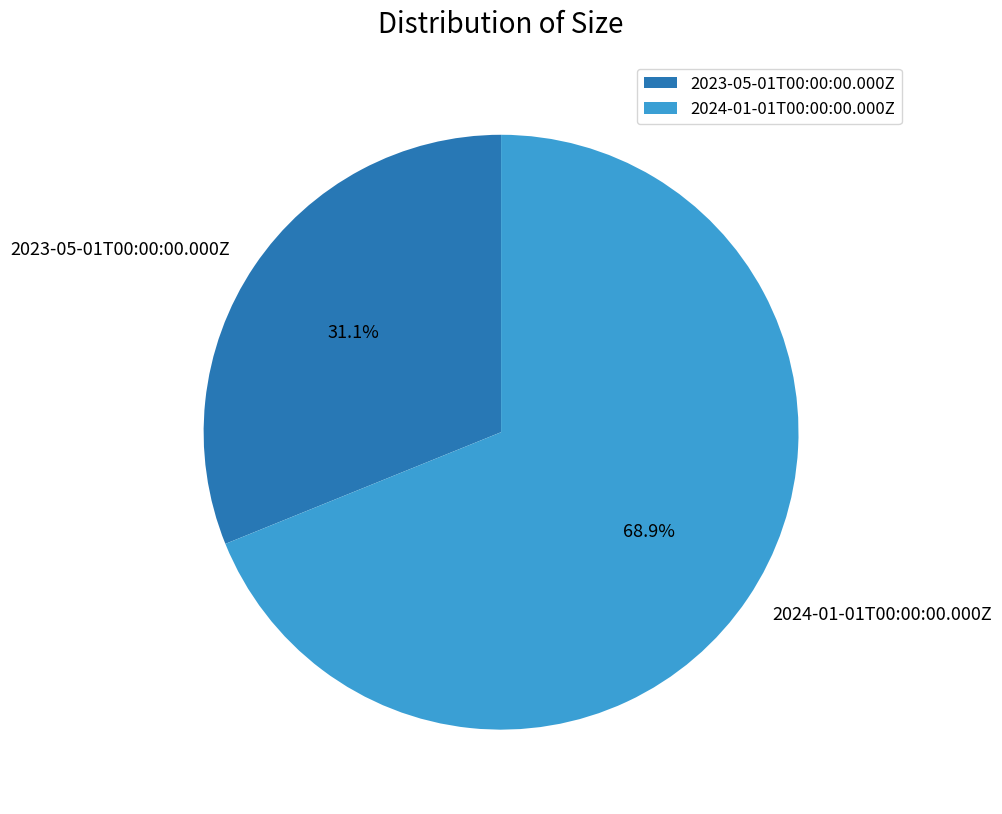

To the nearest percent, what percentage of the pie is 2023-05-01T00:00:00.000Z?

31%